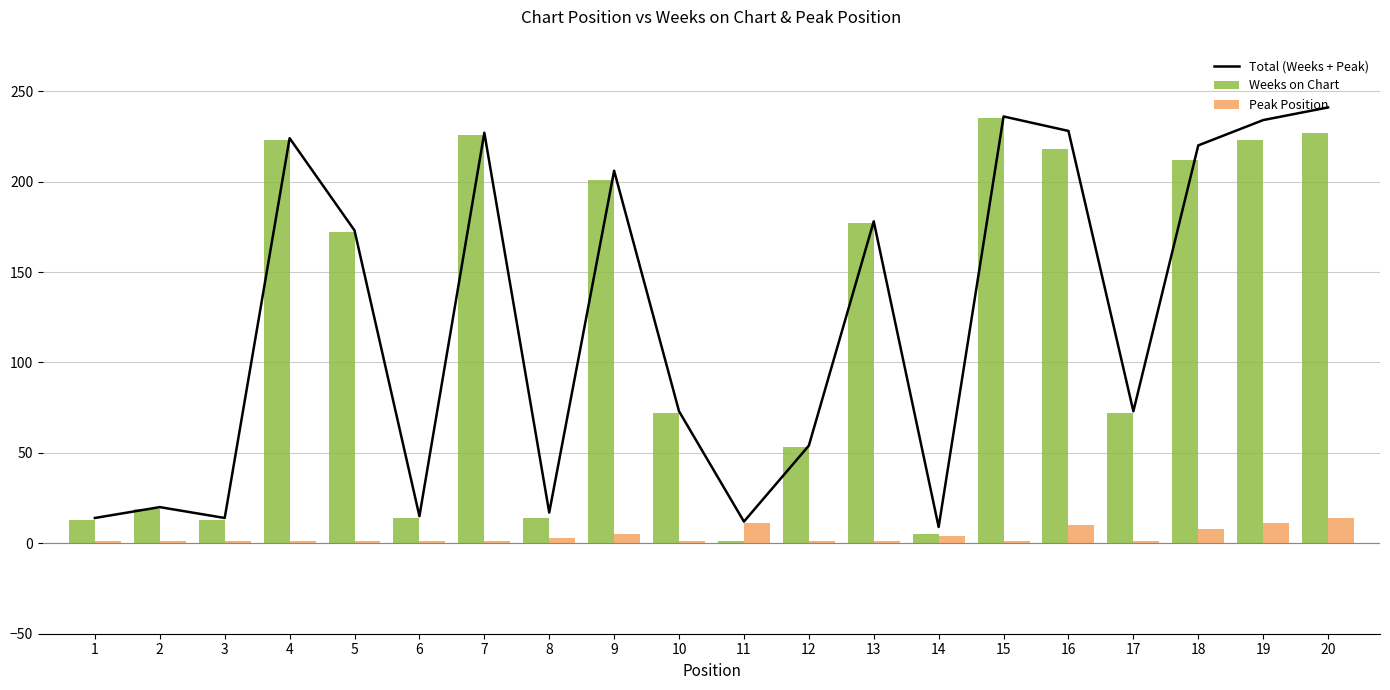

At which label is Peak Position closest to 7?

18